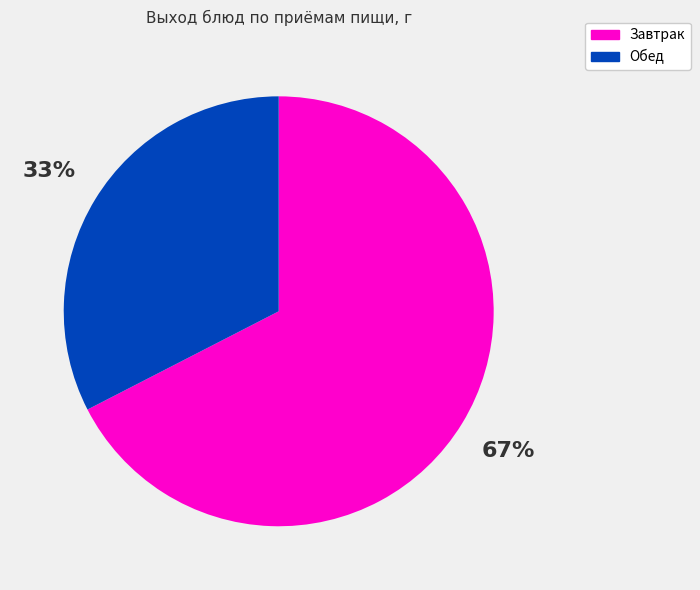

Is there a majority slice in this chart?

Yes